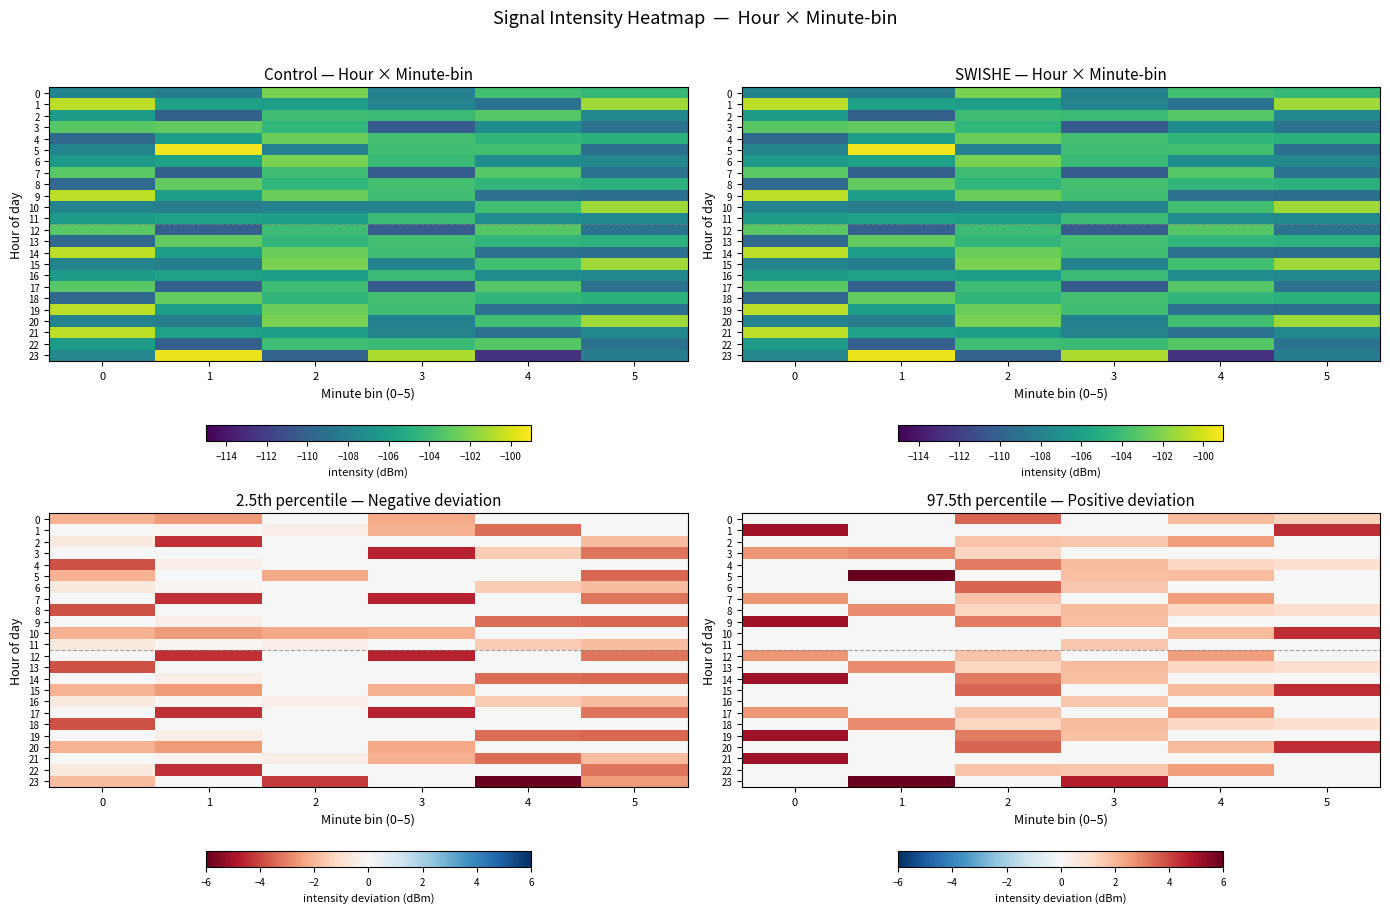

What is the sum of all 23 values?

10.9